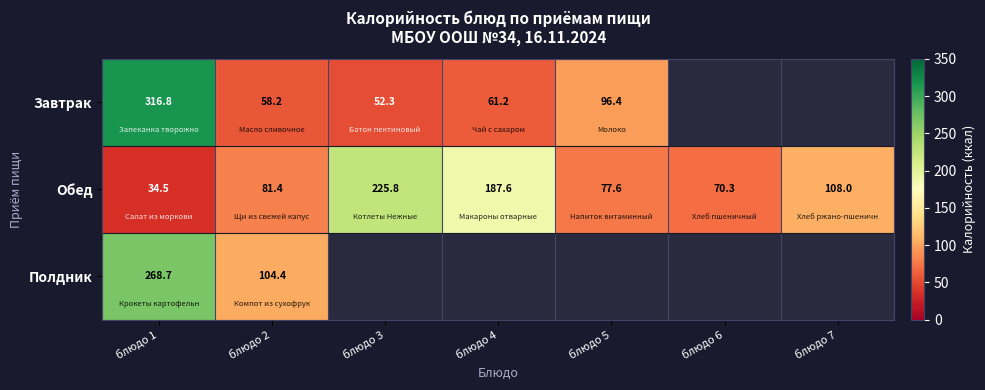

Which category has the highest value across all series?

блюдо 1